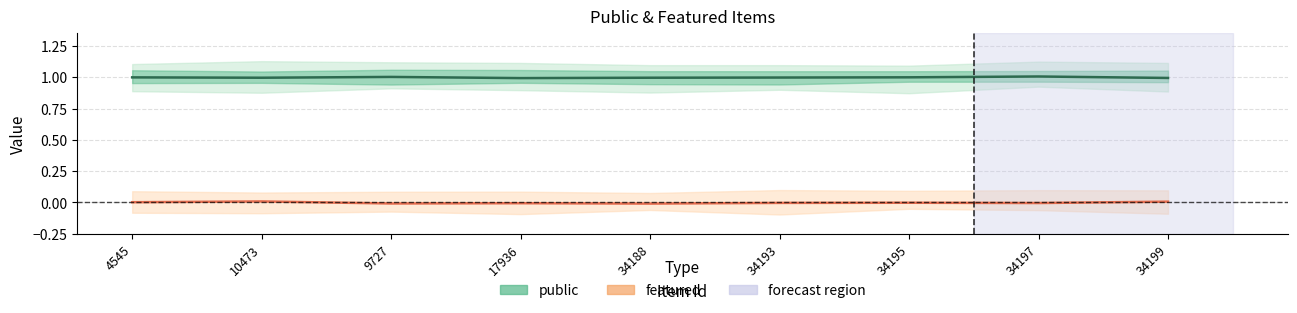

Which series has the largest range (max minus min)?

featured